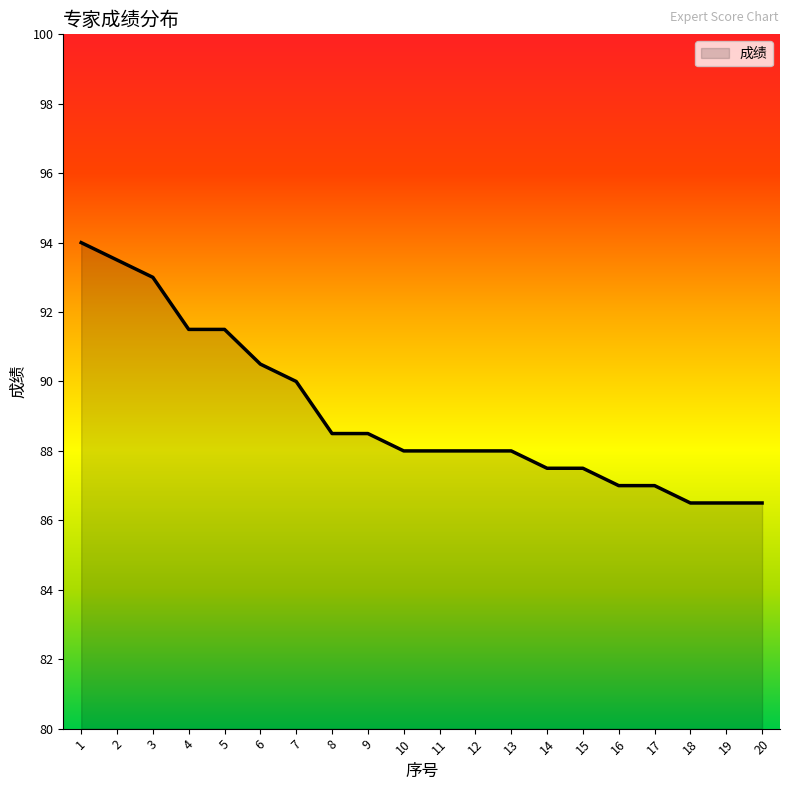

What is the difference between the values at 16 and 1?

7.0